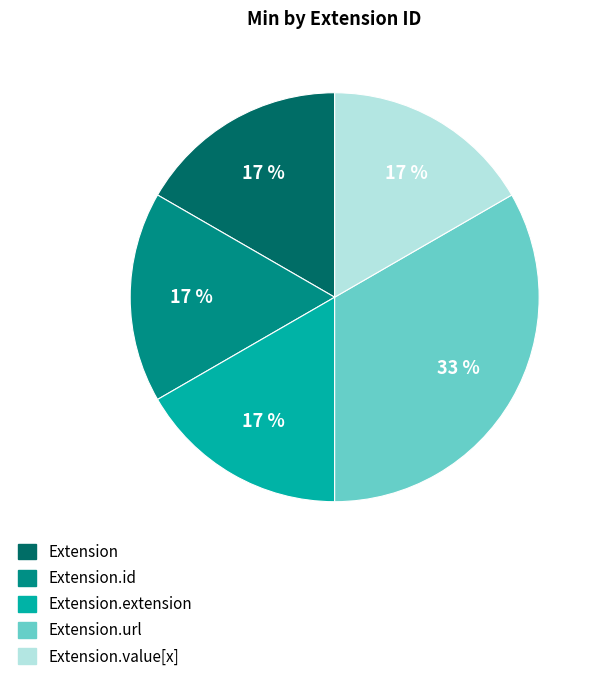

Is there a majority slice in this chart?

No